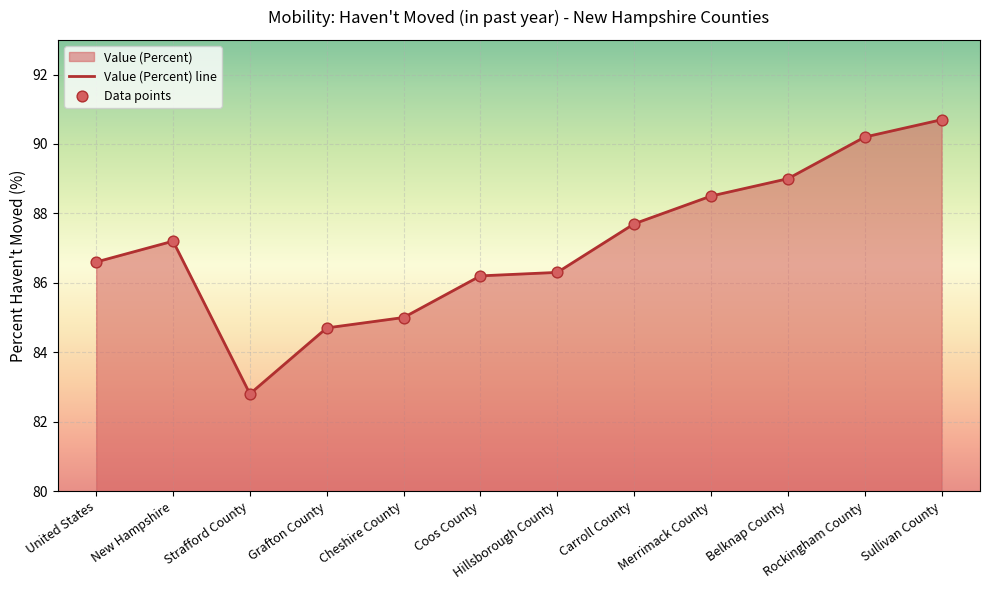

What is the greatest value displayed?

90.7